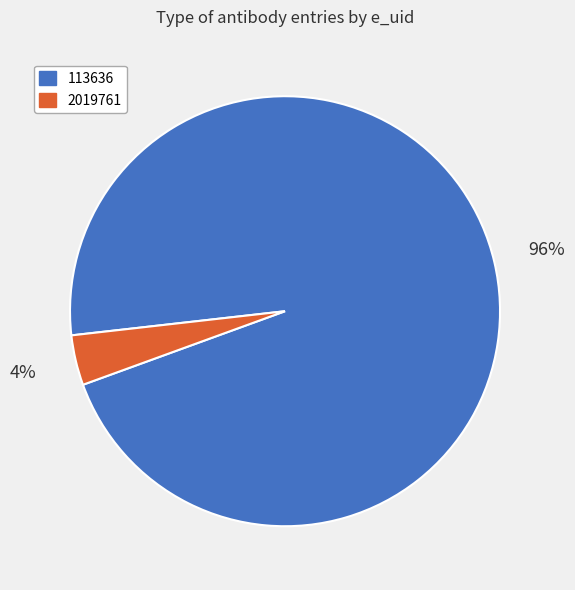

Do 2019761 and 113636 together represent more than half of the pie?

Yes